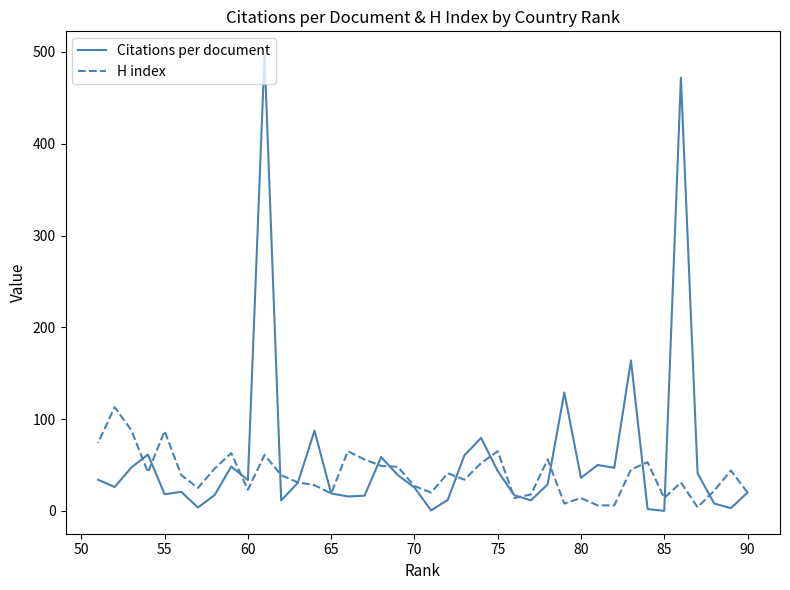

At how many categories does at least one series exceed 126?

4